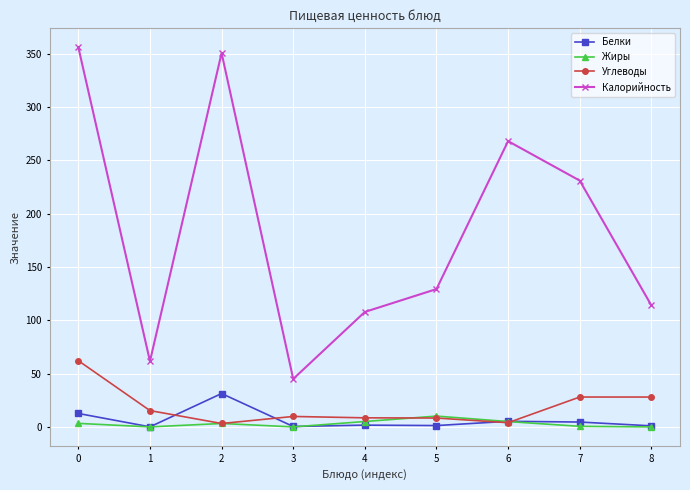

The Калорийность series shows 158.7 at 0. True or false?

False